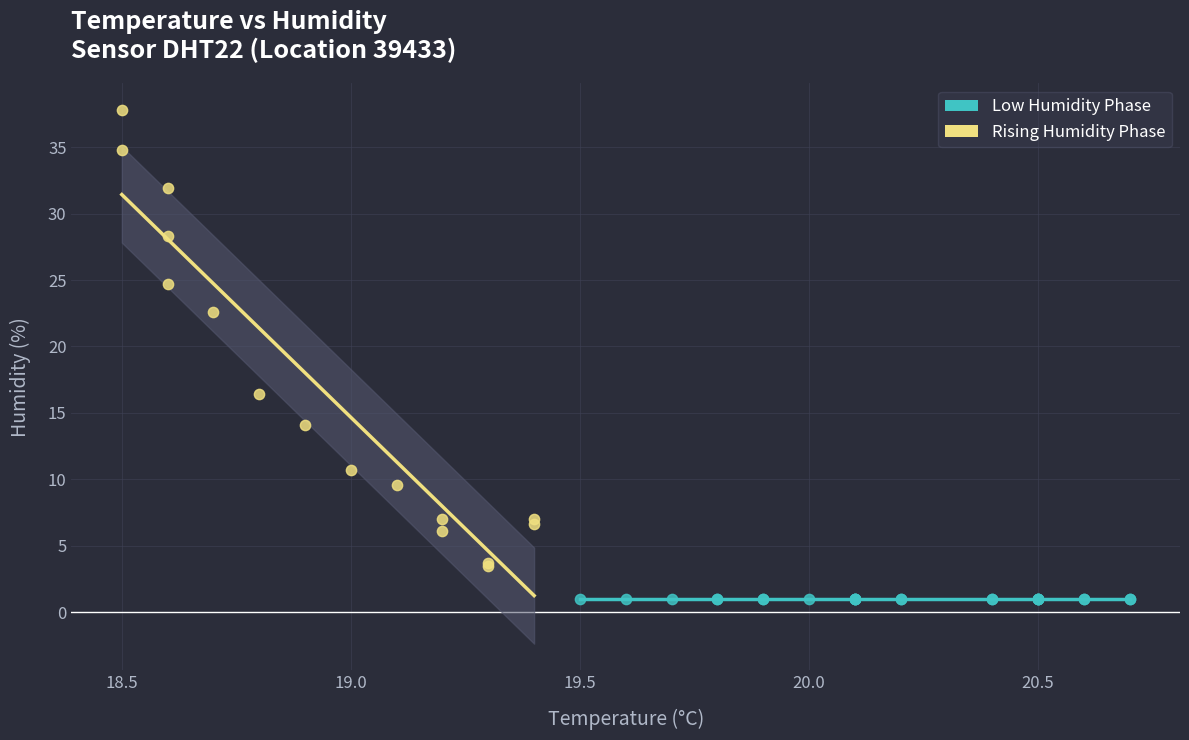

Which series reaches the minimum Y coordinate?

Low Humidity Phase